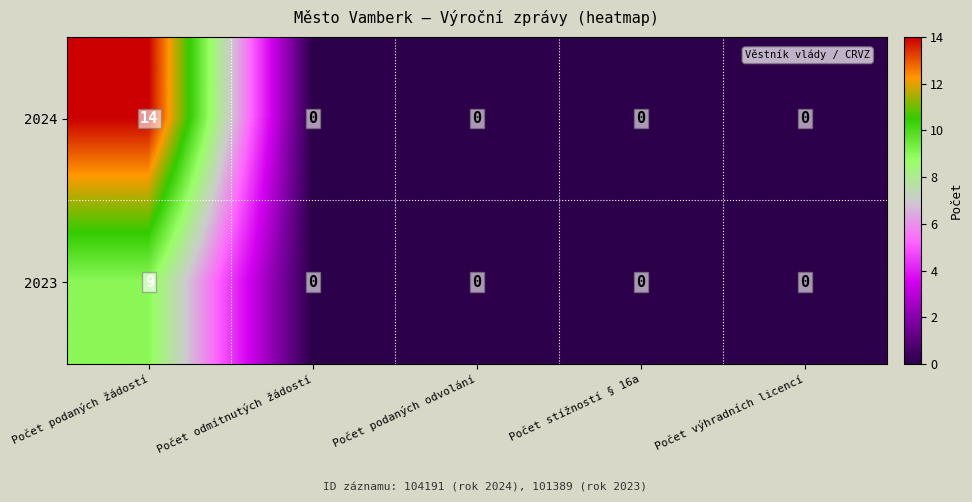

What is the difference between the maximum and second lowest values in the 2023 series?

9